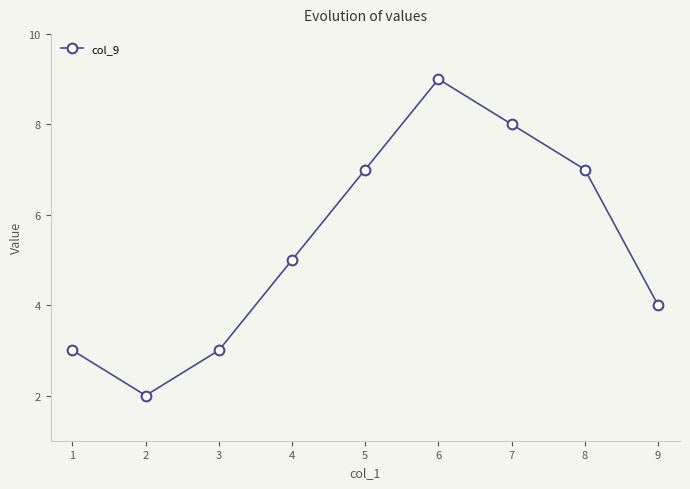

How many points are higher than both their immediate neighbors (excluding endpoints)?

1